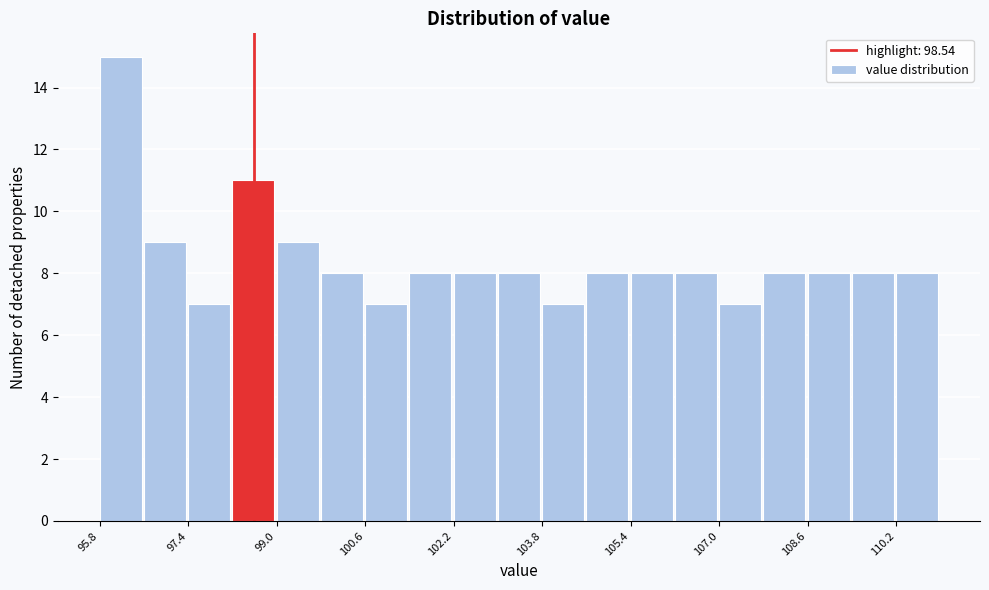

Reading left to right, list every bar in this chart as the range it spans on the x-axis followed by its height. Neither the bar edges nor the heights are printed on the chart, so give them approximately, as read against the axes.

95.8 to 96.6: 15
96.6 to 97.4: 9
97.4 to 98.2: 7
98.2 to 99.0: 11
99.0 to 99.8: 9
99.8 to 100.6: 8
100.6 to 101.4: 7
101.4 to 102.2: 8
102.2 to 103.0: 8
103.0 to 103.8: 8
103.8 to 104.6: 7
104.6 to 105.4: 8
105.4 to 106.2: 8
106.2 to 107.0: 8
107.0 to 107.8: 7
107.8 to 108.6: 8
108.6 to 109.4: 8
109.4 to 110.2: 8
110.2 to 111.0: 8